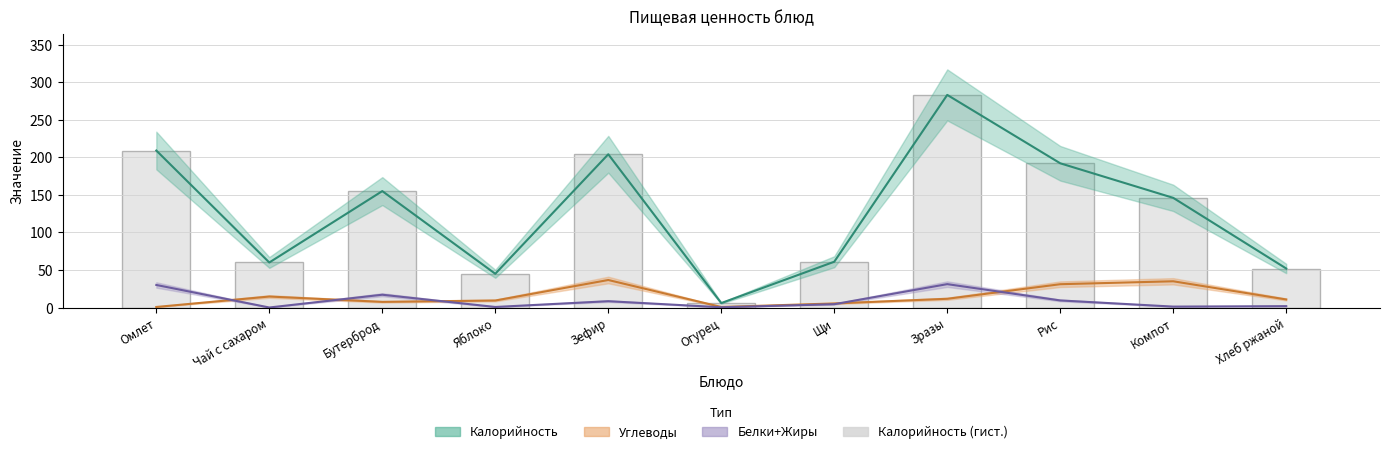

Between Яблоко and Зразы, which series saw the biggest shift?

Калорийность